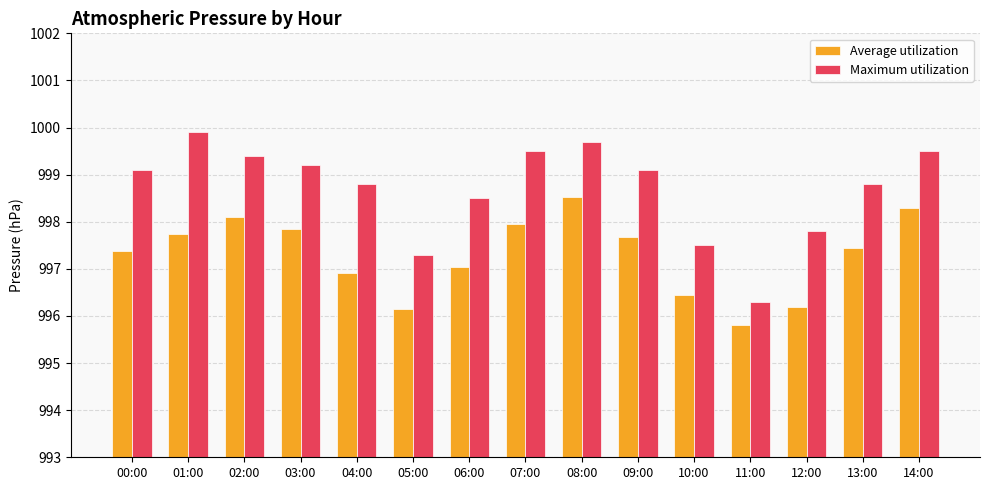

How many bars are there in total?

30